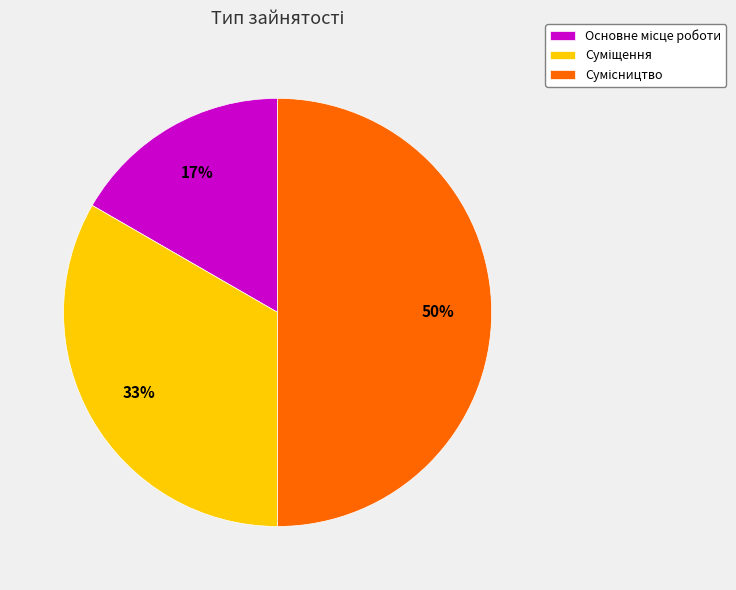

To the nearest percent, what is the difference between the largest and smallest slice percentages?

33%